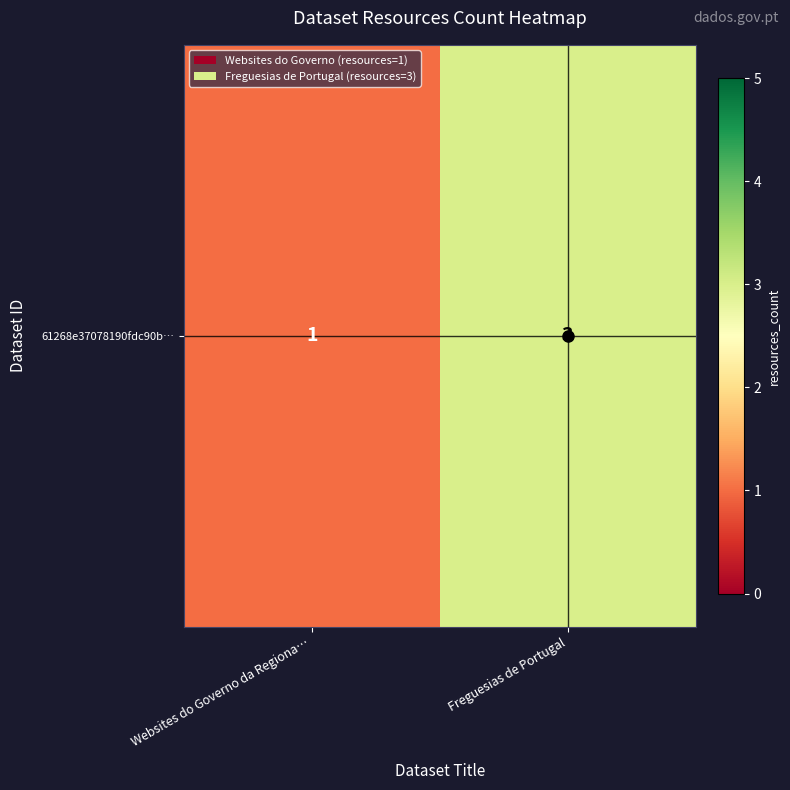

Which label corresponds to the largest value in the chart?

Freguesias de Portugal